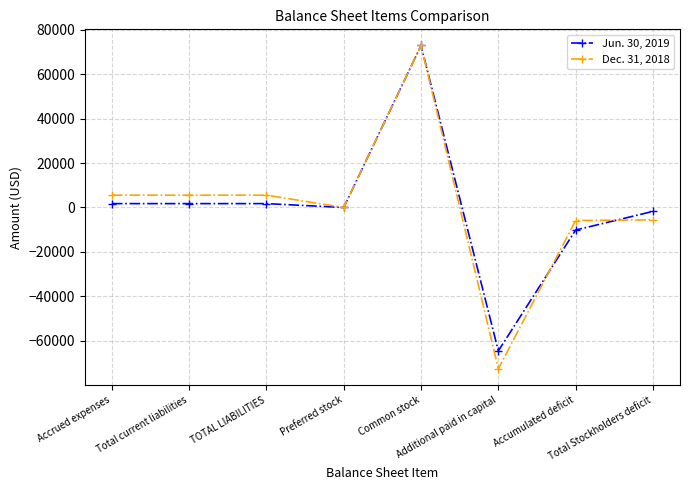

What is the greatest value displayed?

72948